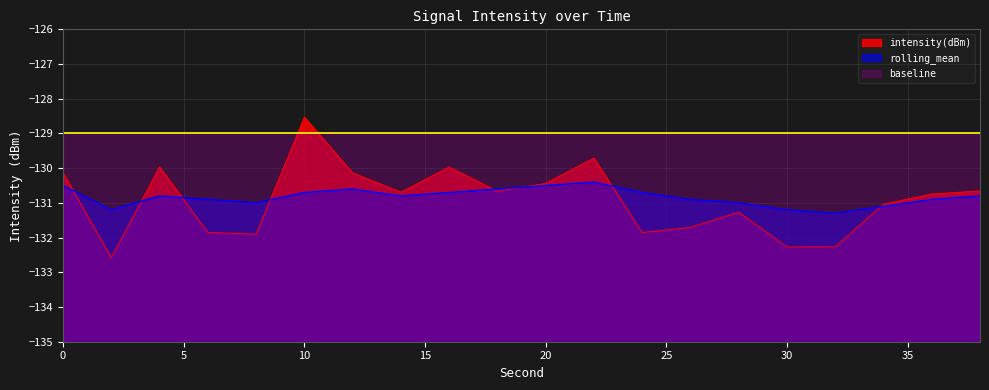

Does the chart have visible grid lines?

Yes